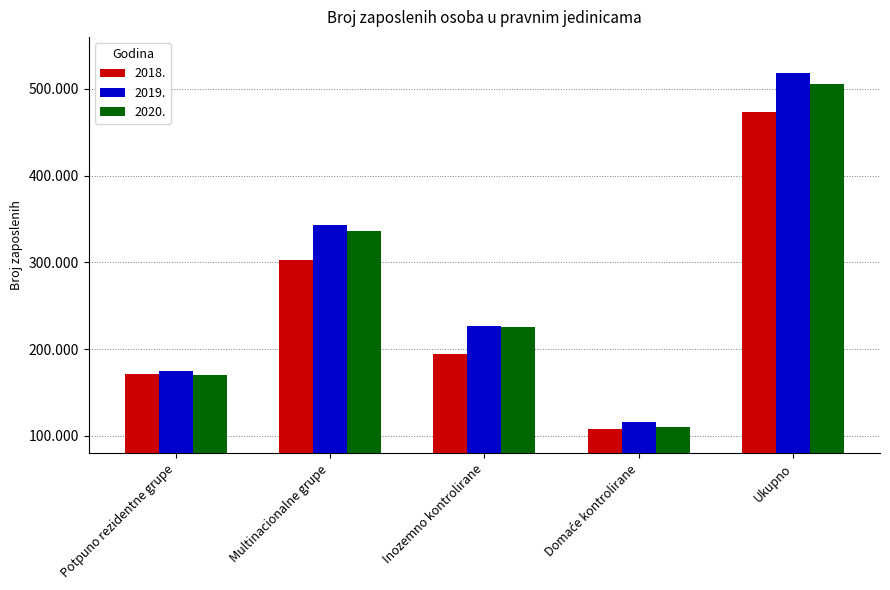

What is the difference between the maximum and second lowest values in the 2019. series?

342859